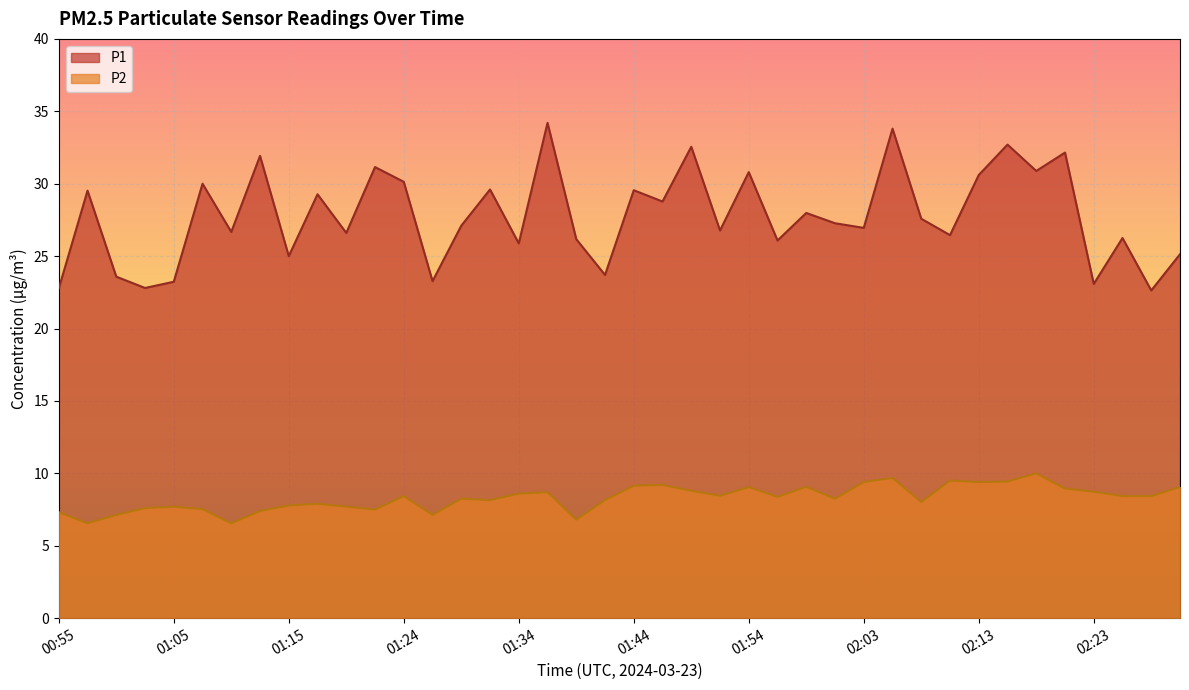

What is the difference between the maximum and second lowest values in the P1 series?

11.4